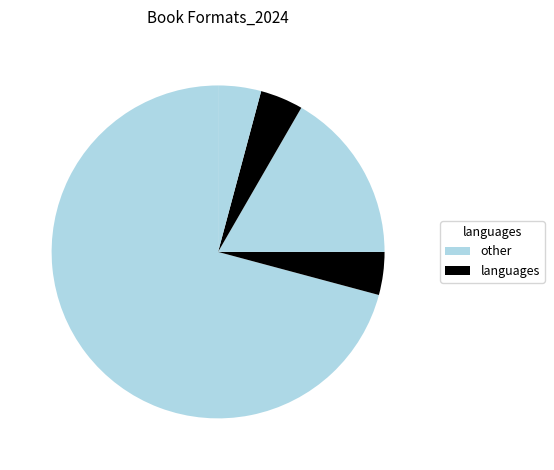

Count the number of slices in the pie.

5